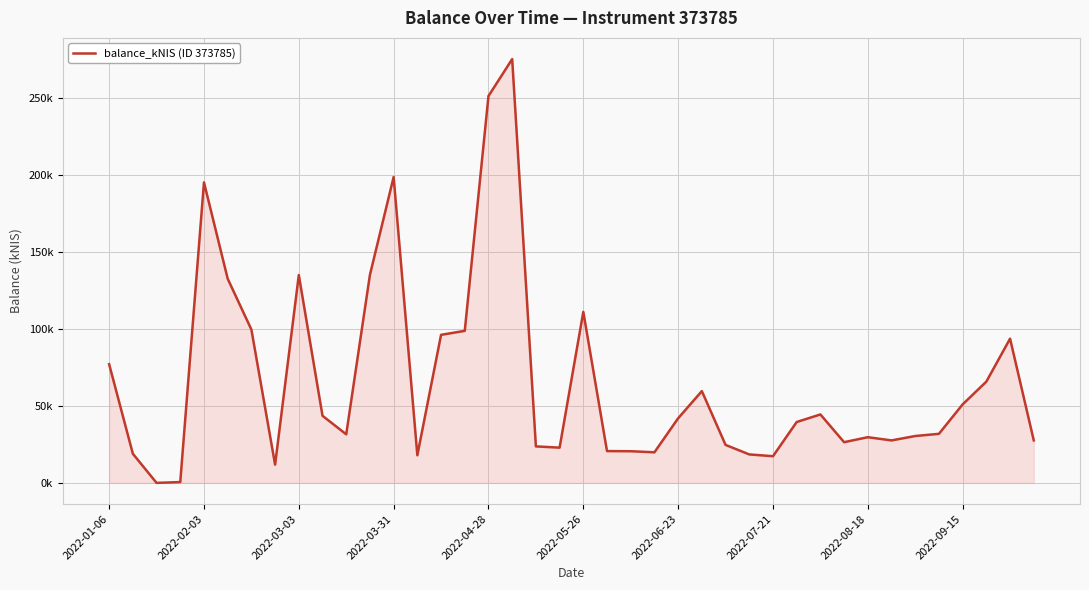

Does the chart display data point markers on the line(s)?

No